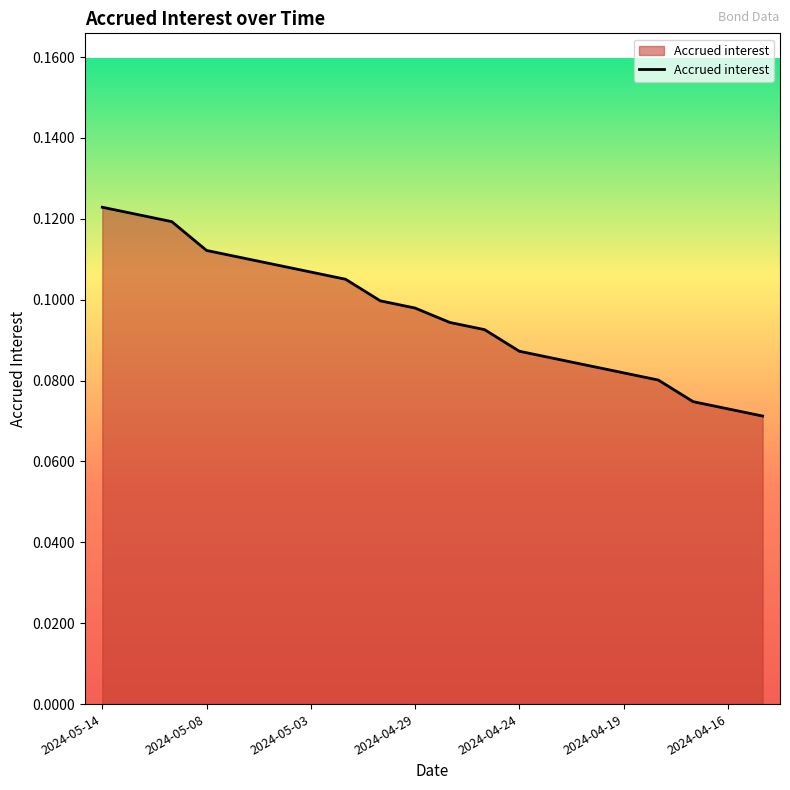

What is the minimum value shown in the chart?

0.1